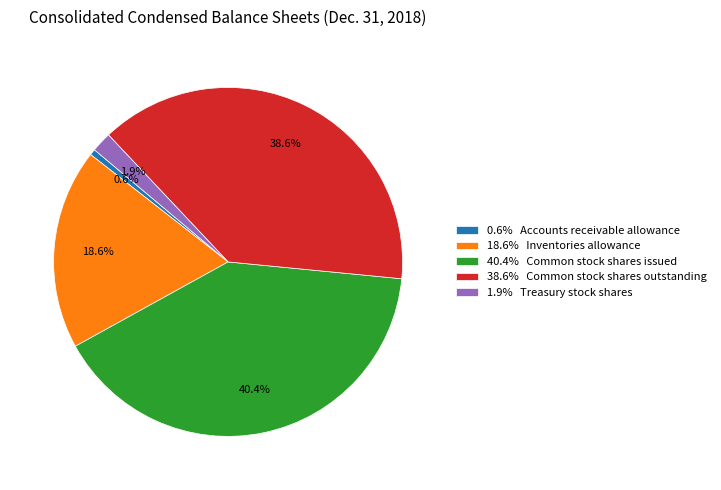

Rank the categories by value from highest to lowest.

40.4% Common stock shares issued, 38.6% Common stock shares outstanding, 18.6% Inventories allowance, 1.9% Treasury stock shares, 0.6% Accounts receivable allowance